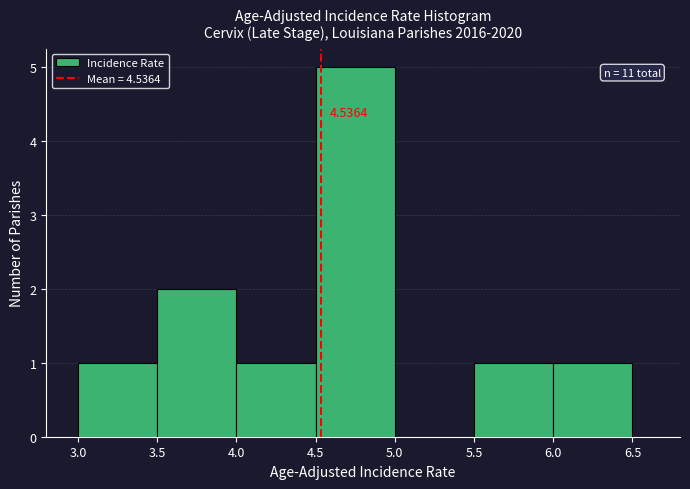

Which range on the x-axis has the tallest bar?

4.5 to 5.0